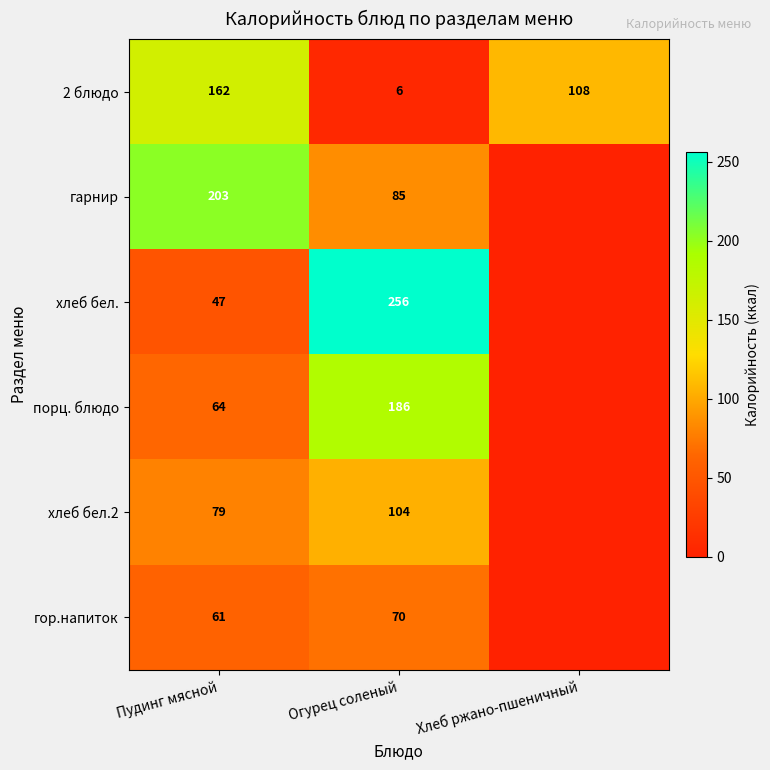

What is the spread (max minus min) of values at Огурец соленый?

250